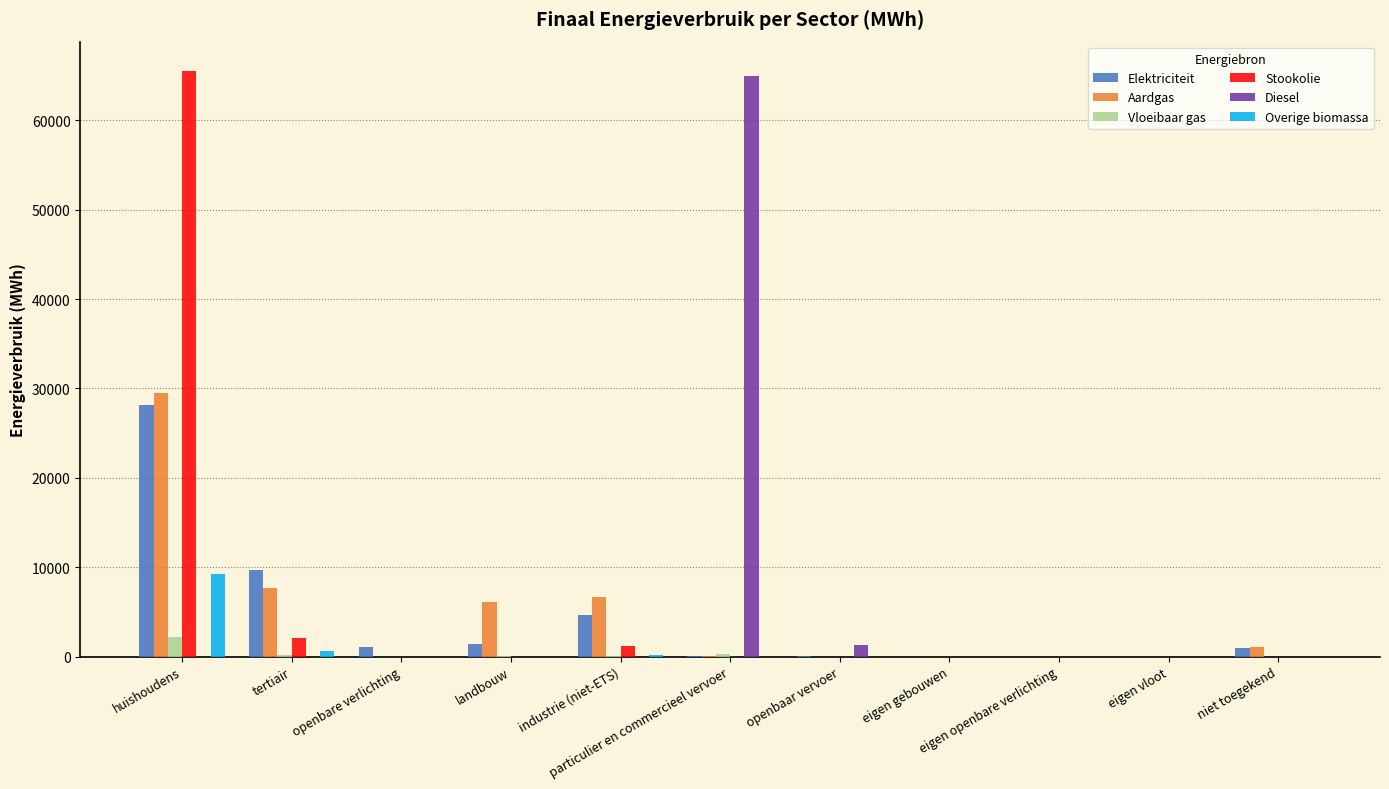

What is the difference between the Overige biomassa values at huishoudens and openbaar vervoer?

9249.5